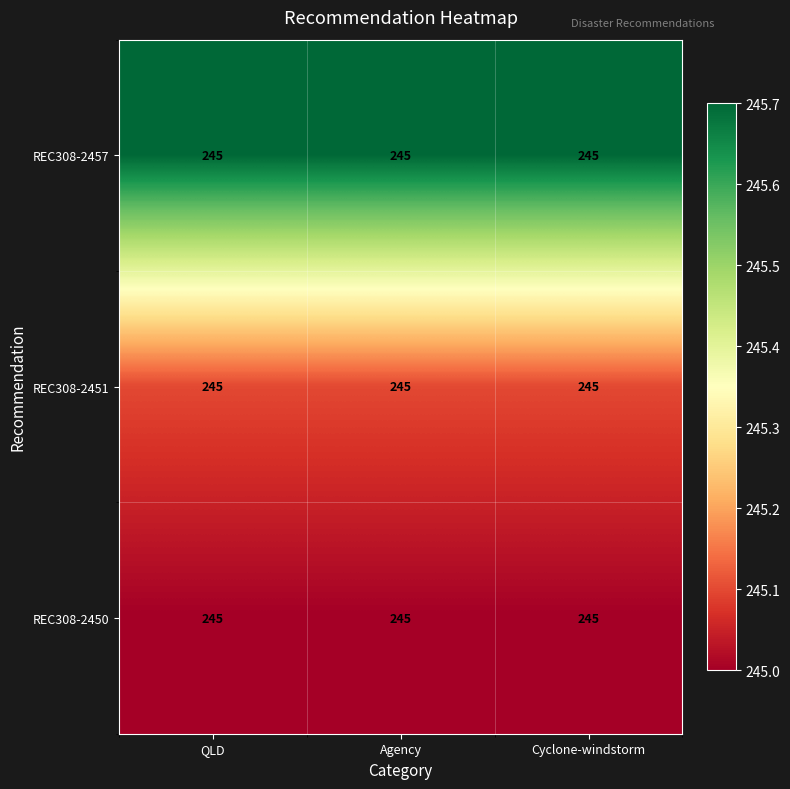

What is the smallest value displayed?

245.0